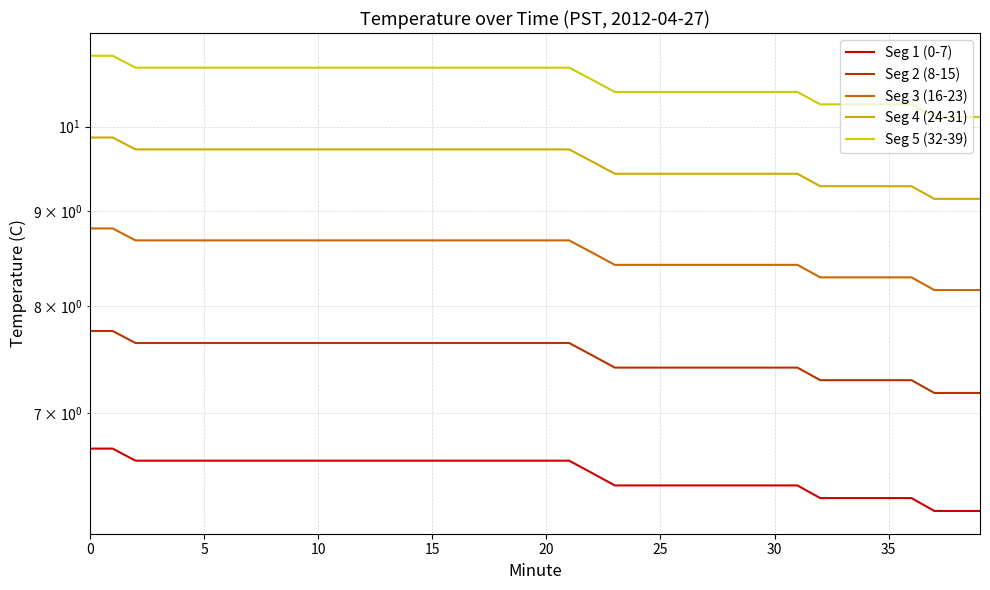

What is the label of the 22nd point from the right?

18